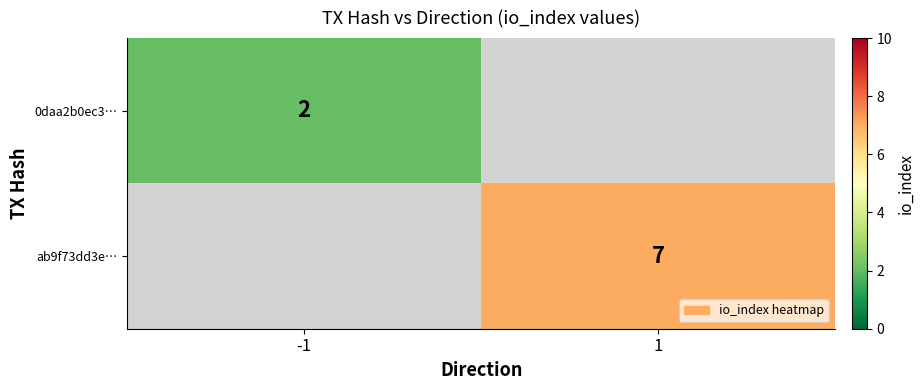

Is the value of ab9f73dd3e… at 1 greater than the value of 0daa2b0ec3… at -1?

Yes